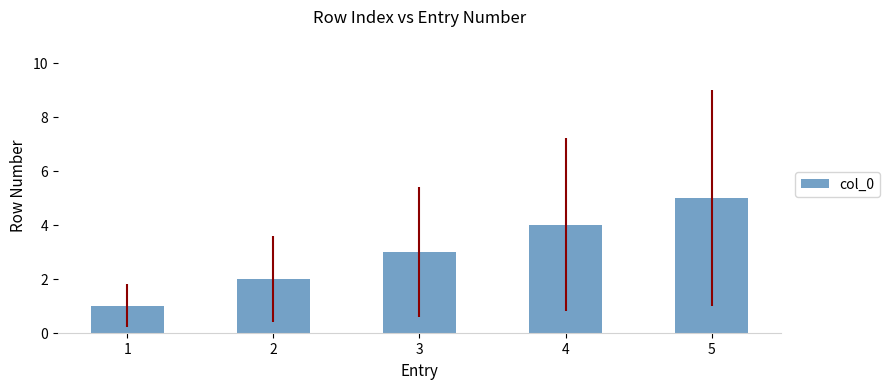

List the labels in order of value, largest first.

5, 4, 3, 2, 1